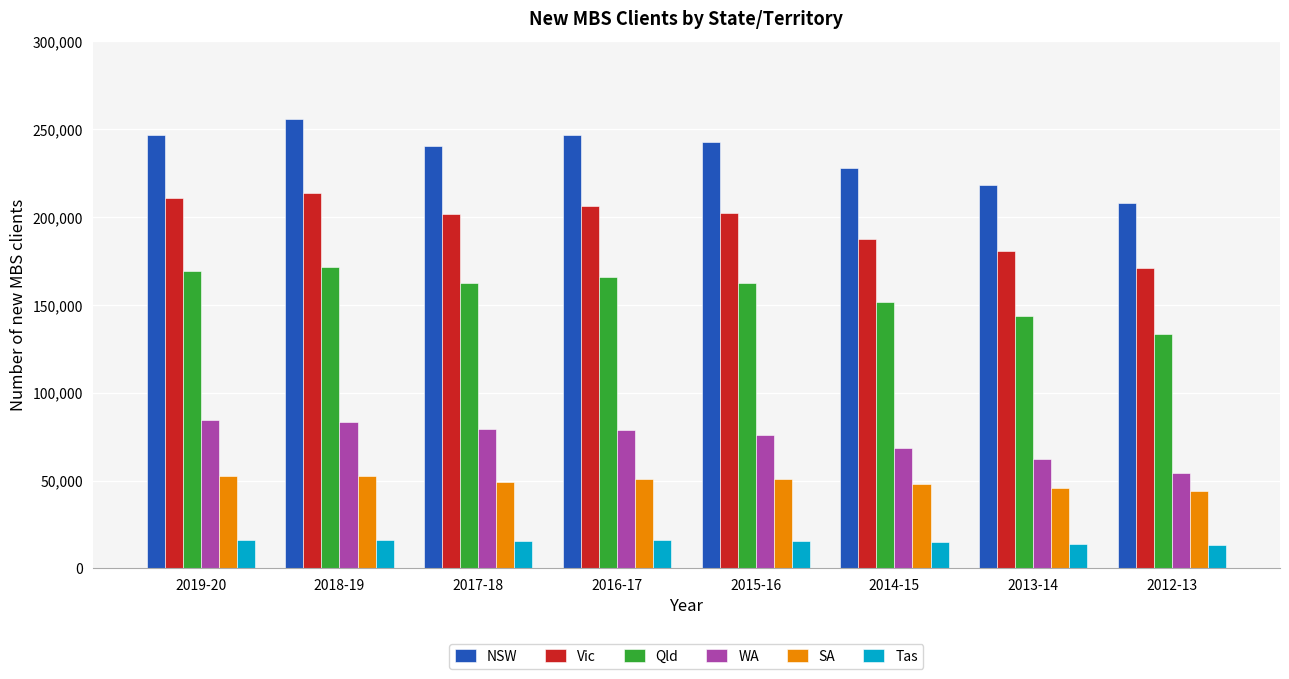

How many bars are there in total?

48